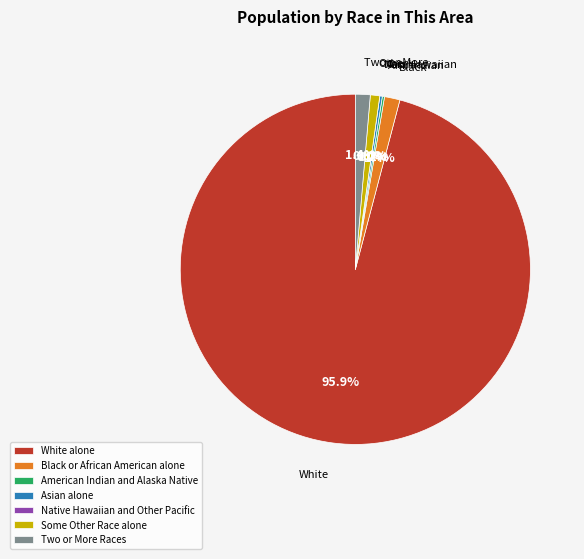

Is there a majority slice in this chart?

Yes